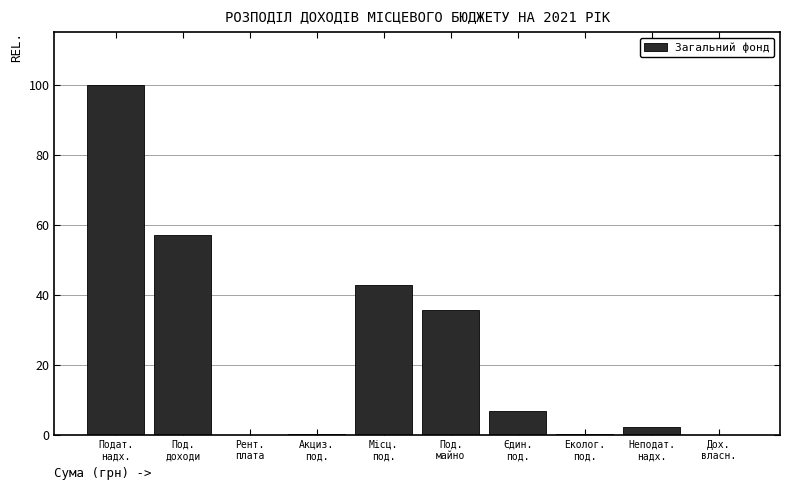

What is the greatest value displayed?

100.0